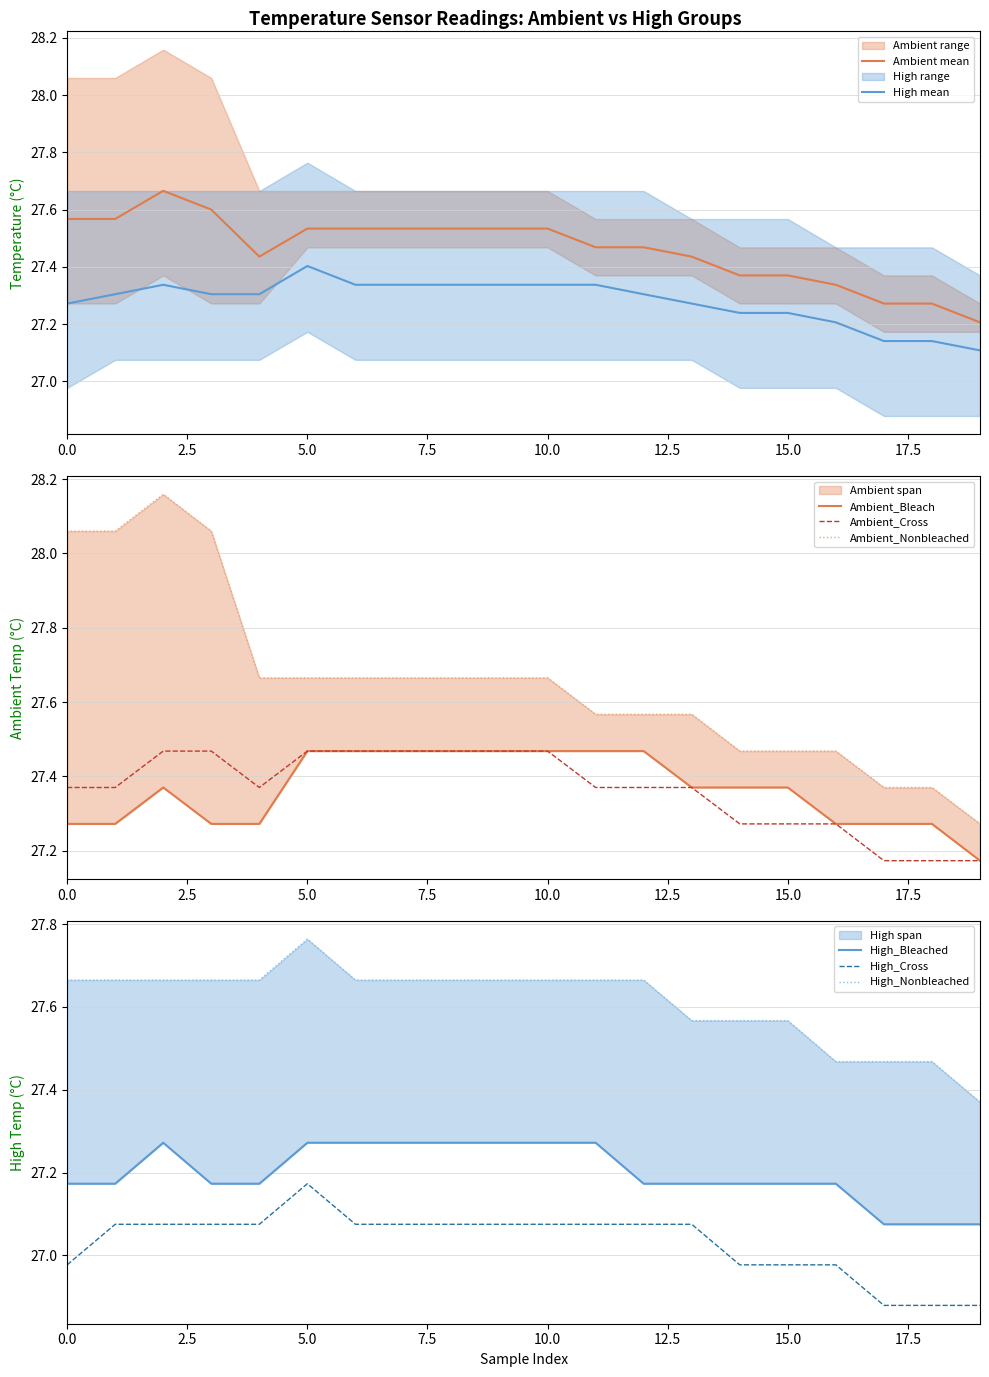

What is the sum of the High_Cross values at 2 and 4?

54.1